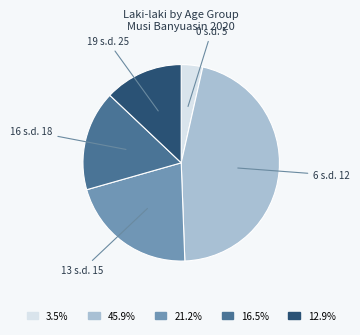

Does any single category account for the majority?

No